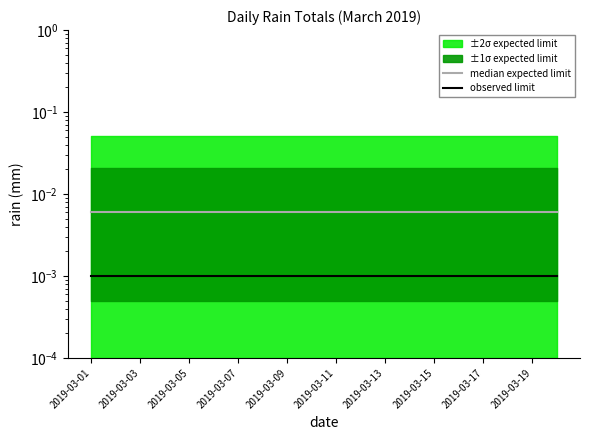

True or false: observed limit and median expected limit intersect in this chart.

False